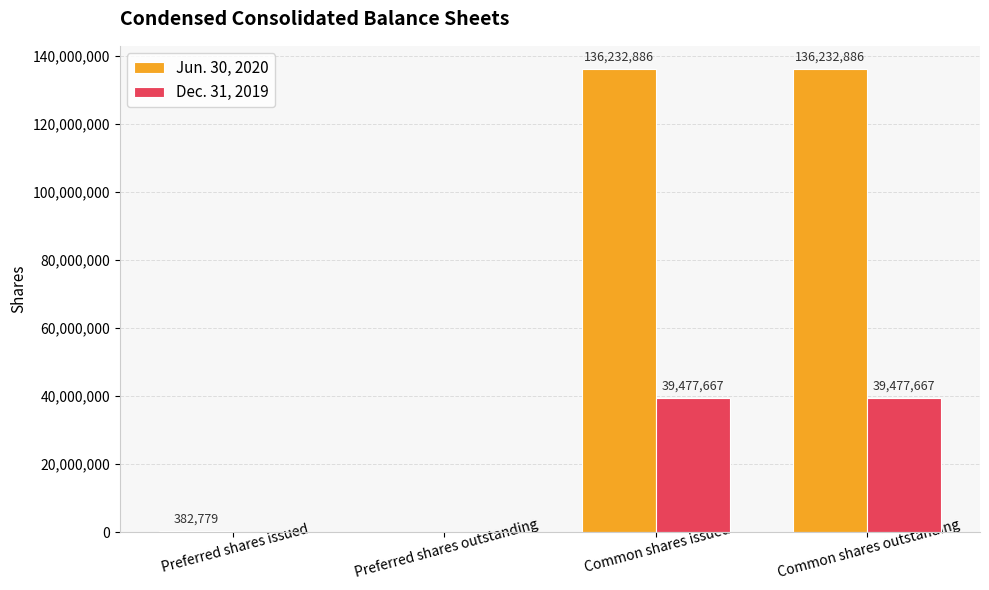

Reading right to left, extract all data points from this chart.

Jun. 30, 2020: 136232886	136232886	0	382779
Dec. 31, 2019: 39477667	39477667	0	0